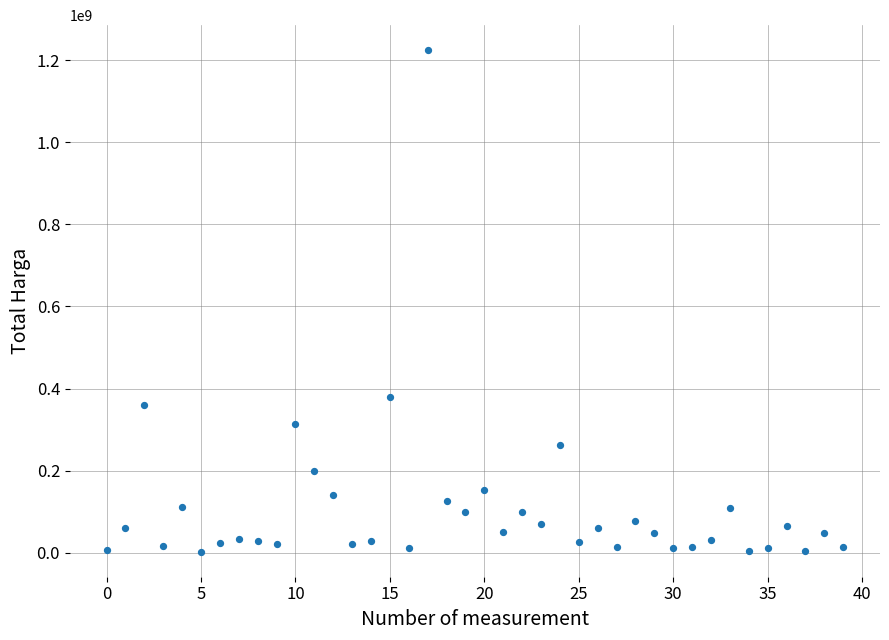

What is the range of Y values (max minus min)?

1222286250